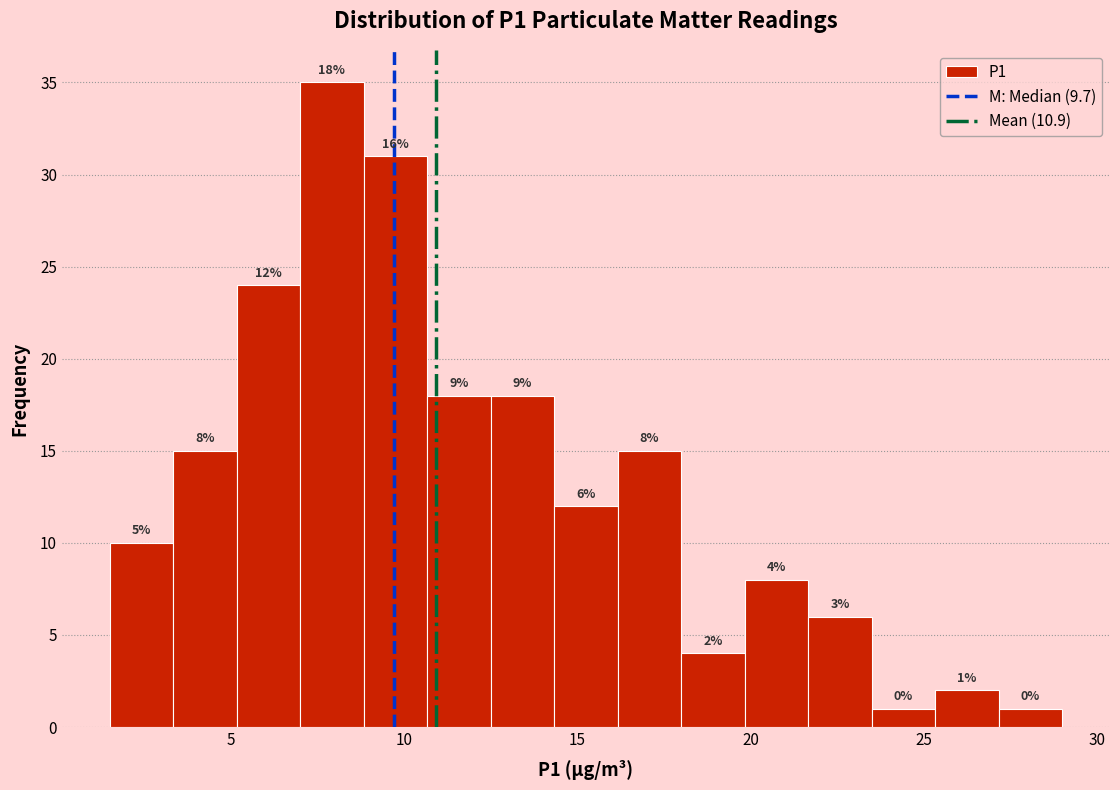

Read against the x-axis, roughly where is the centre of the tallest bar?

8.0